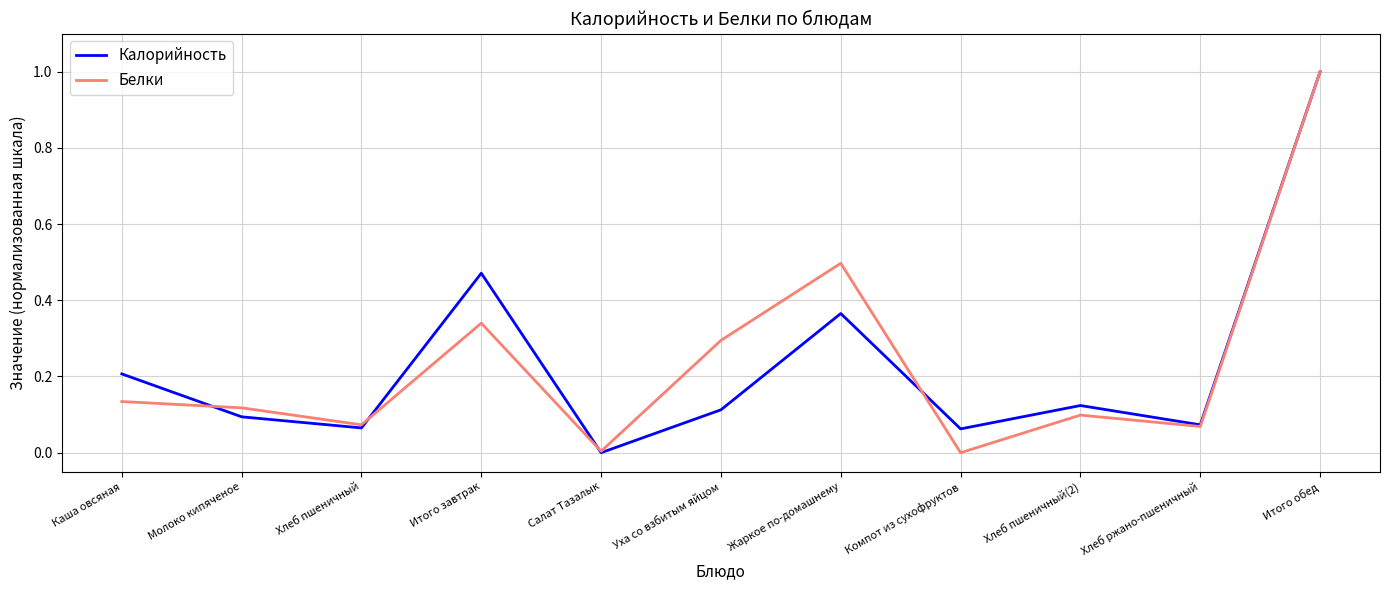

How many values in Калорийность are above zero?

10